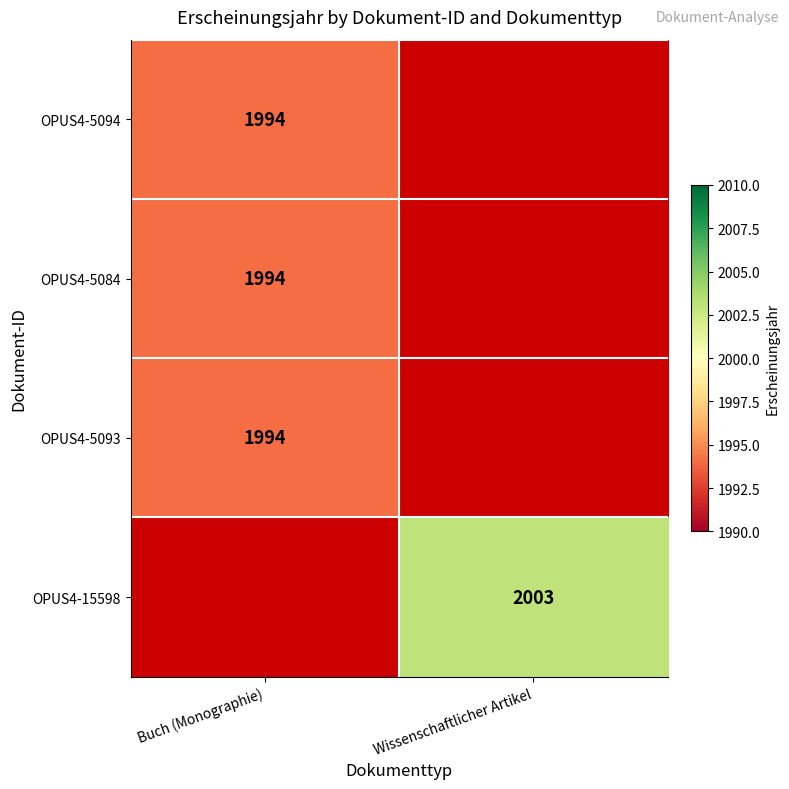

Which category has the highest value across all series?

Wissenschaftlicher Artikel